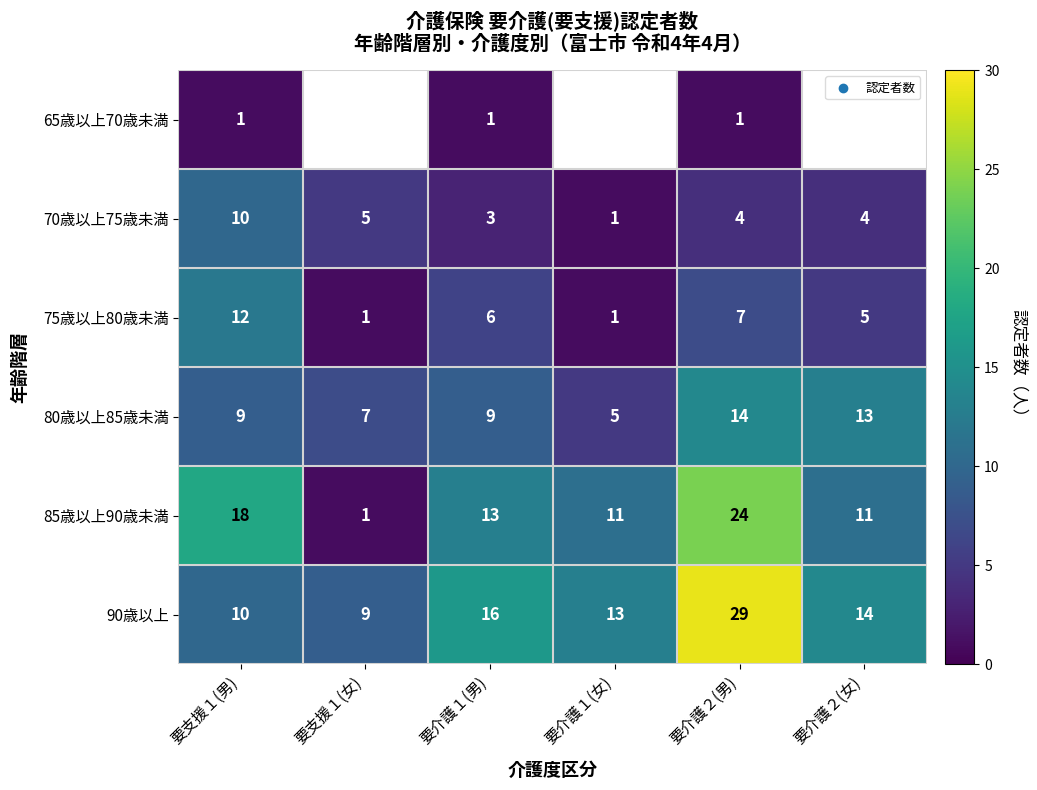

Is it true that 85歳以上90歳未満 equals 11.7 at 要介護２(男)?

False